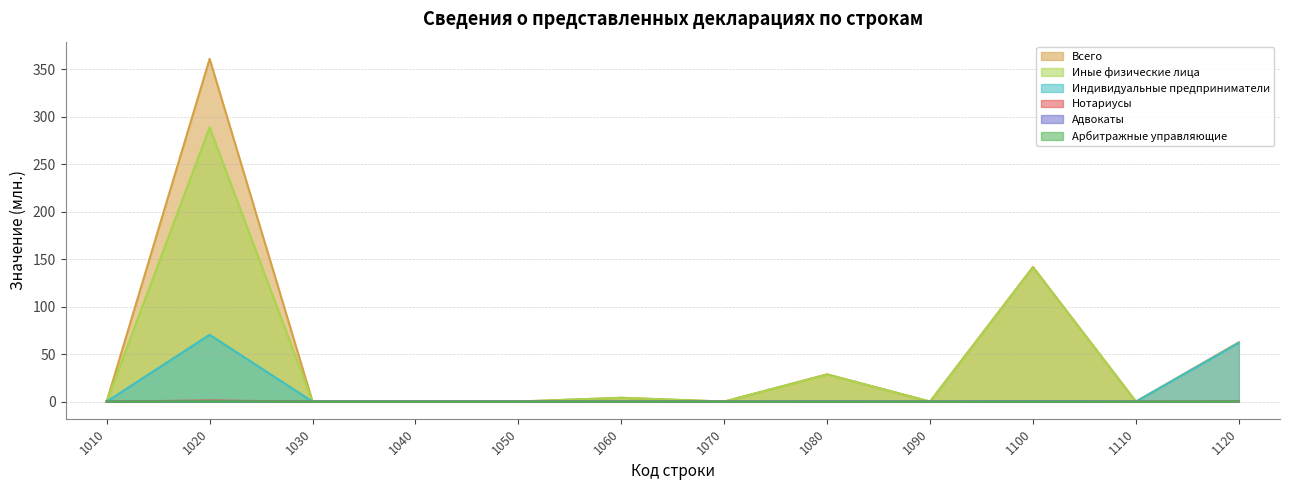

At how many categories does at least one series exceed 147?

1